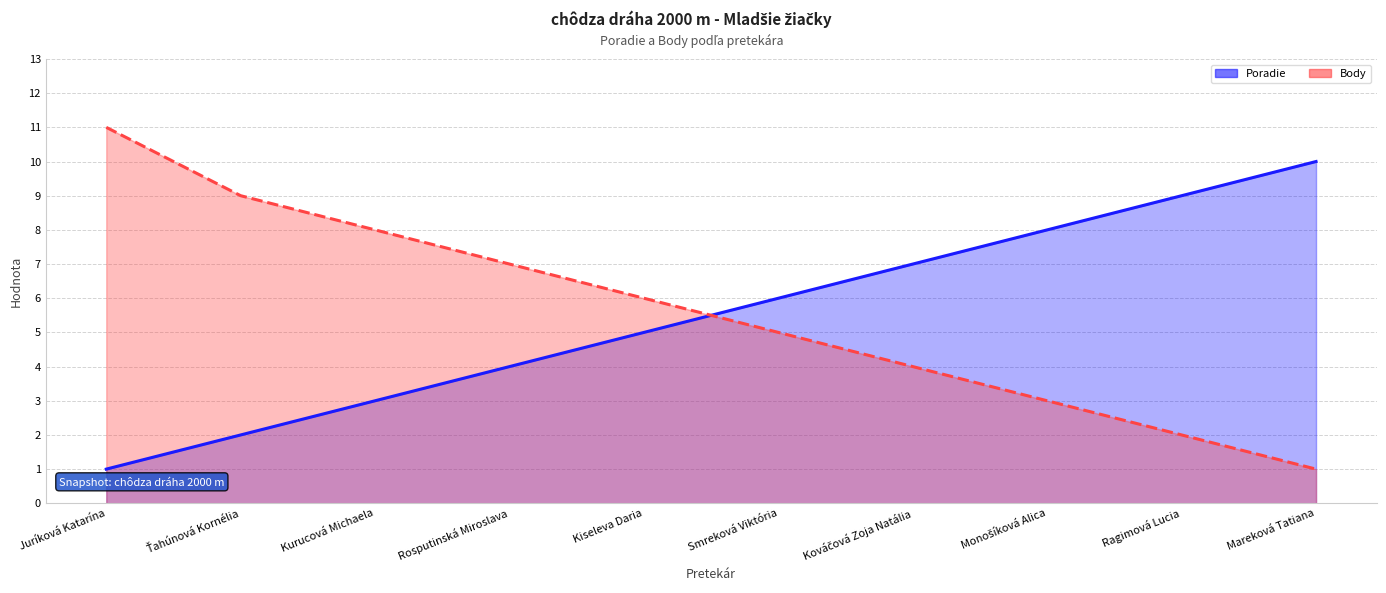

How many lines are shown in the chart?

2